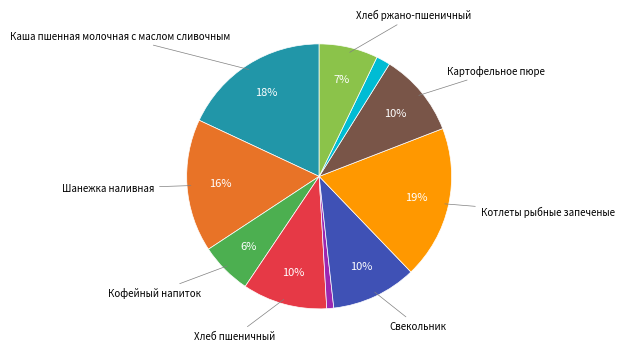

How many segments does this pie chart have?

10